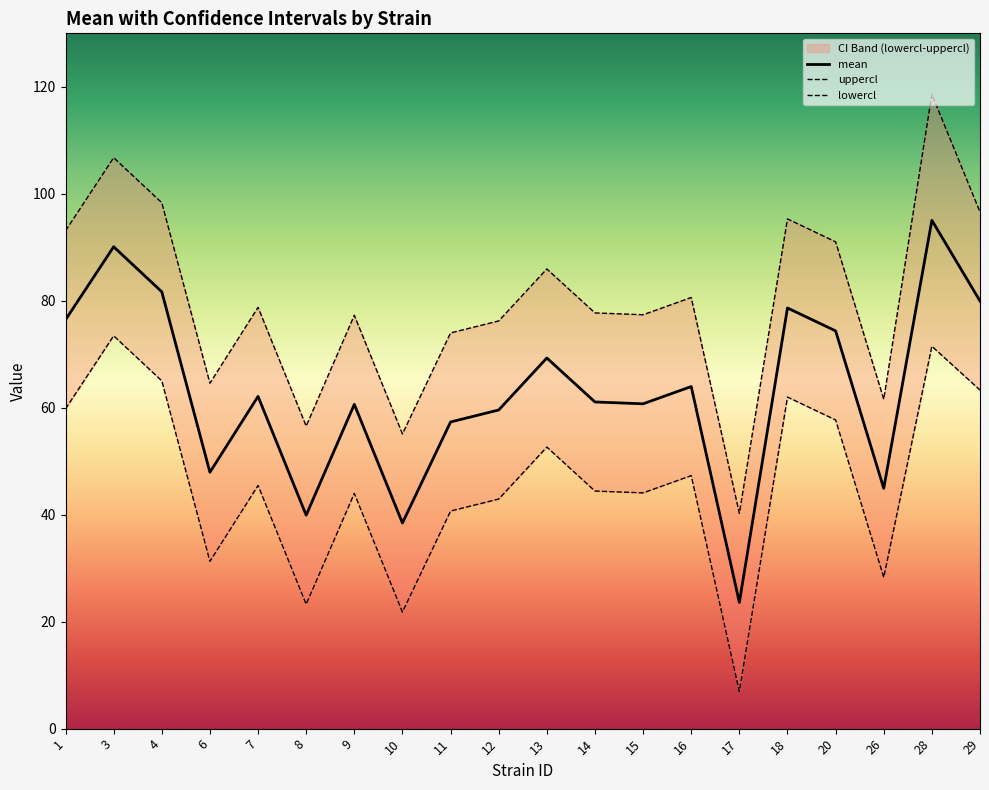

Where is mean nearest to the value 59?

12